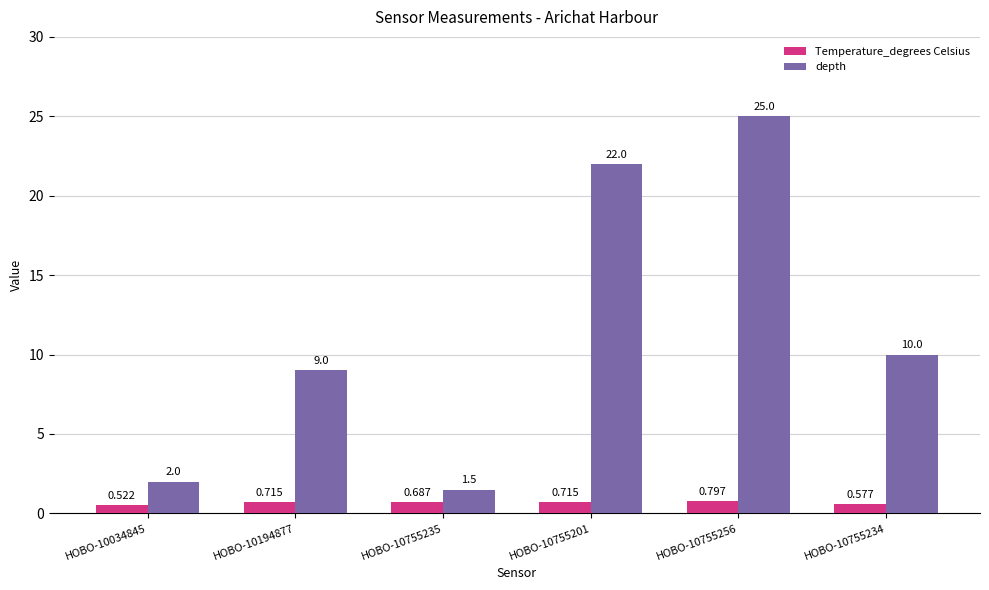

List the series in order of their peak value, lowest first.

Temperature_degrees Celsius, depth